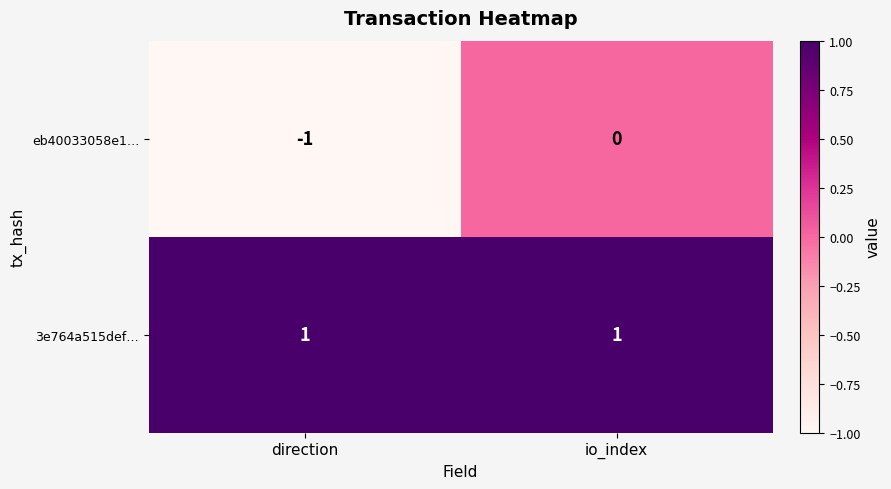

True or false: eb40033058e1… has a value of 0 at io_index.

True